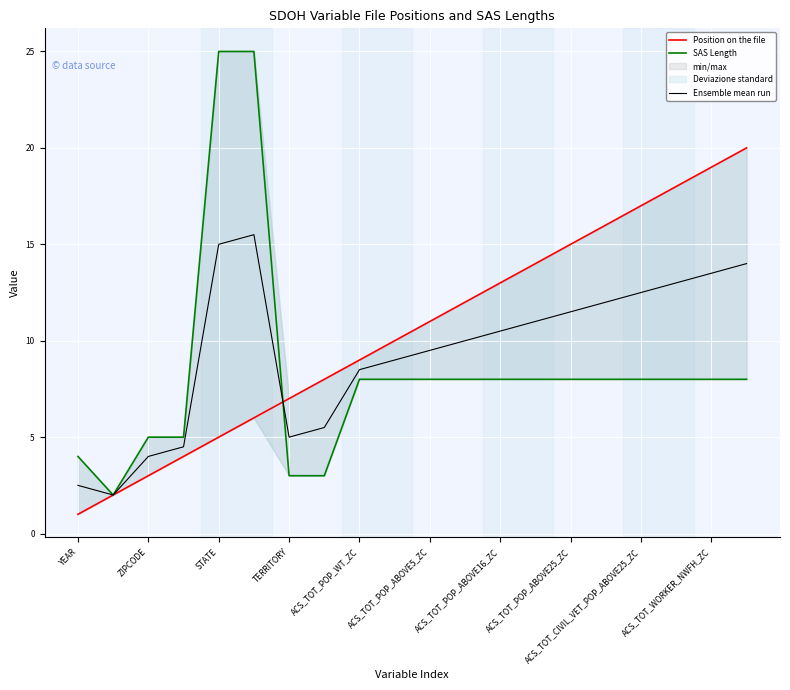

The Ensemble mean run series shows 6.4 at ACS_TOT_POP_ABOVE25_ZC. True or false?

False